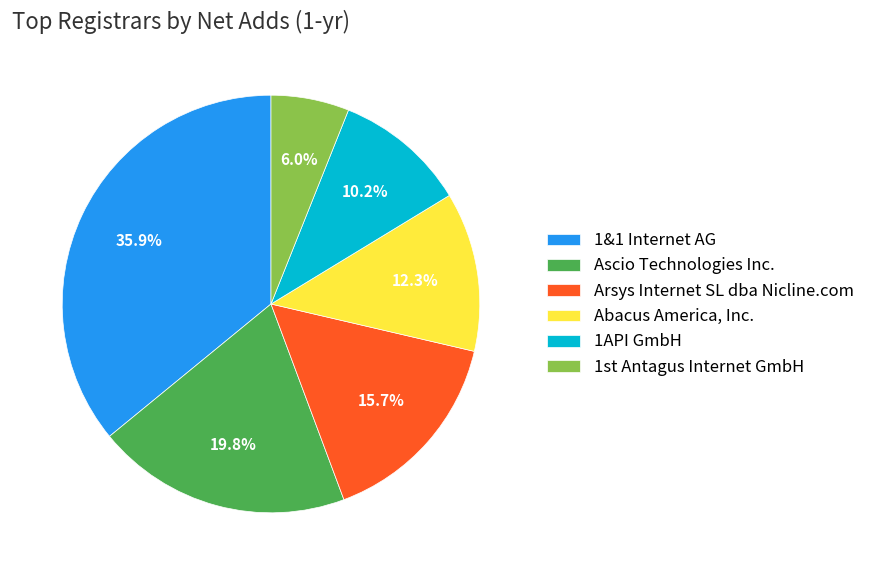

The 1&1 Internet AG slice represents 24% of the pie. True or false?

False